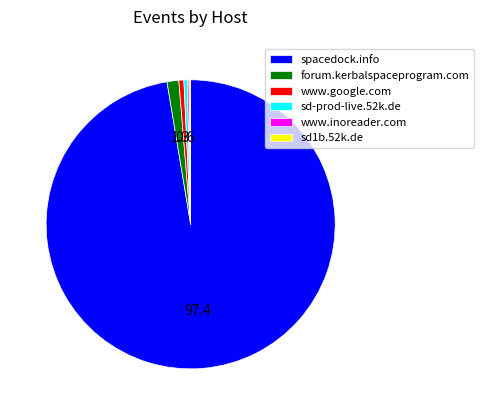

Does forum.kerbalspaceprogram.com account for over 50% of the chart?

No